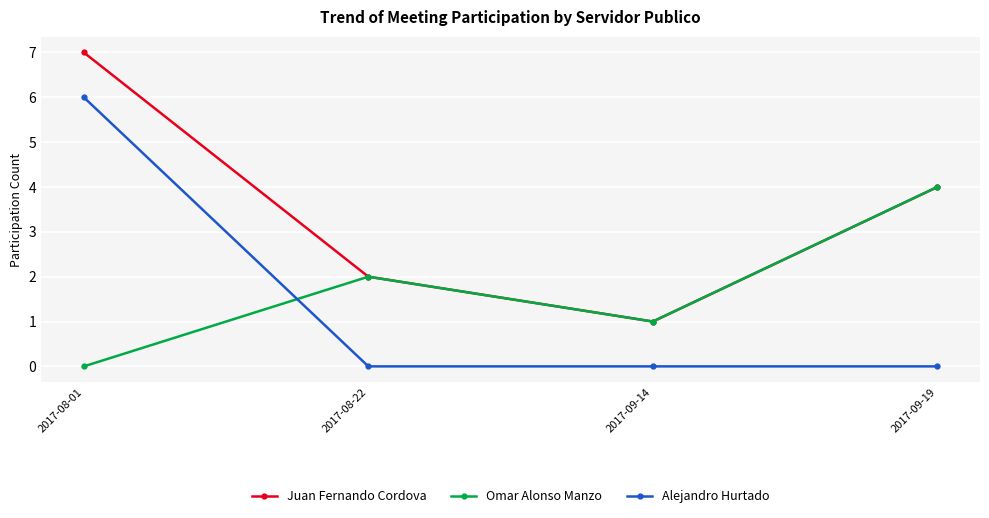

What is the total value across all series at 2017-08-22?

4